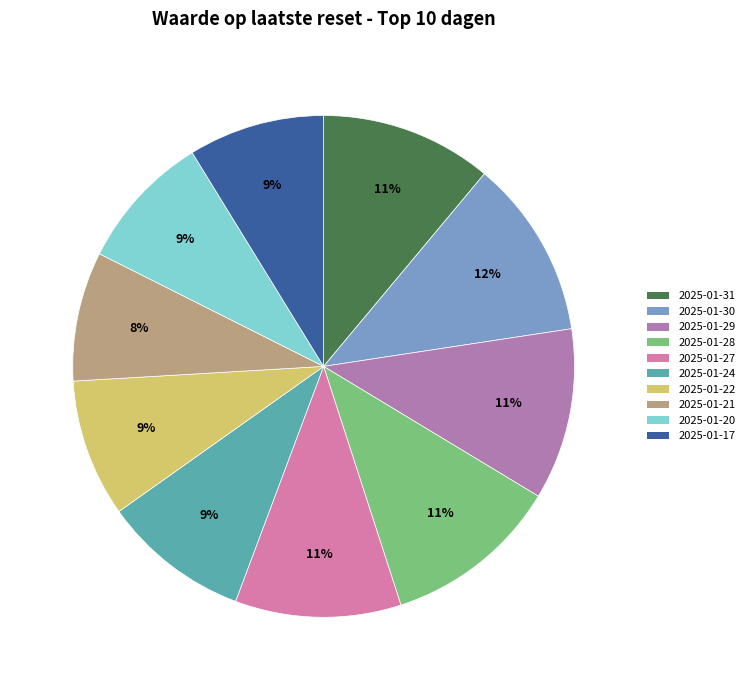

To the nearest percent, what is the combined percentage of 2025-01-31 and 2025-01-30?

23%